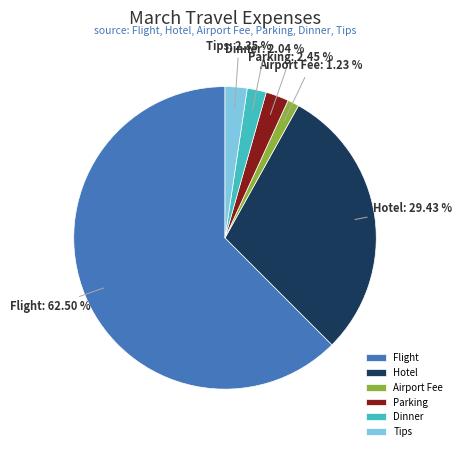

To the nearest percent, what is the difference between the largest and smallest slice percentages?

61%